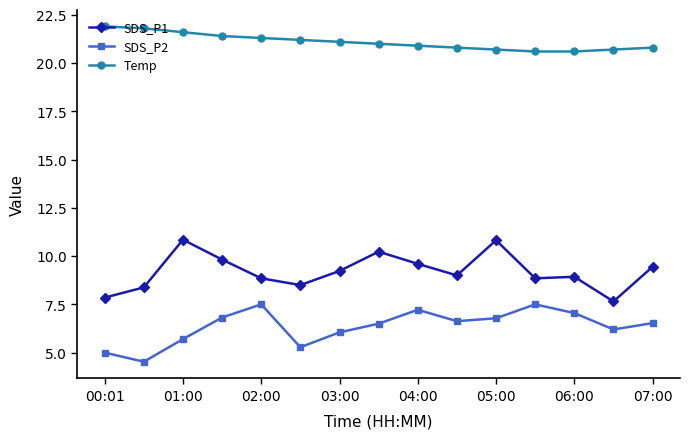

Which series has the largest total across all categories?

Temp